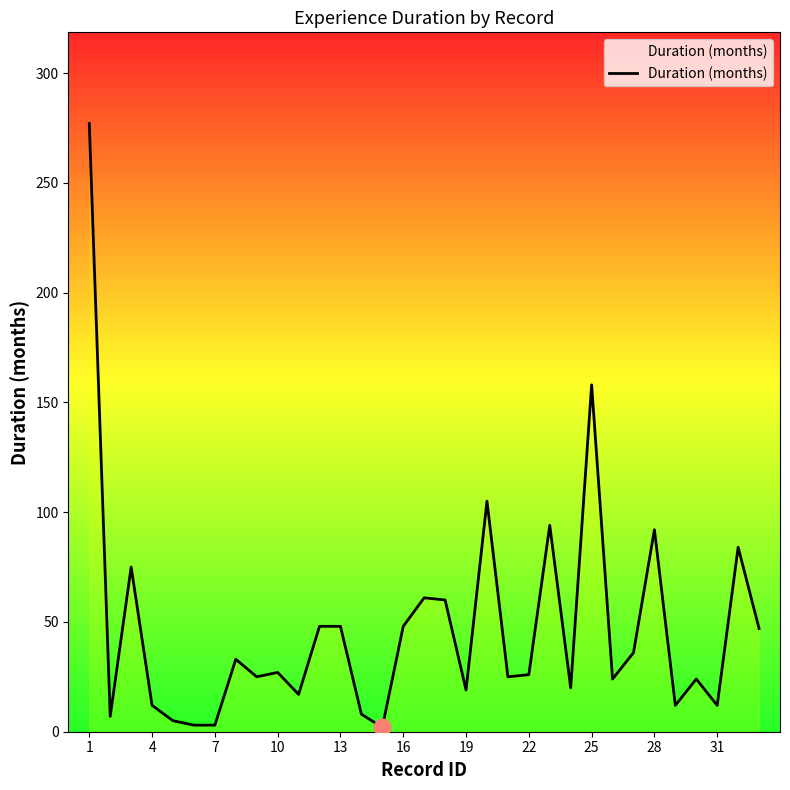

What is the difference between the maximum and minimum values?

275